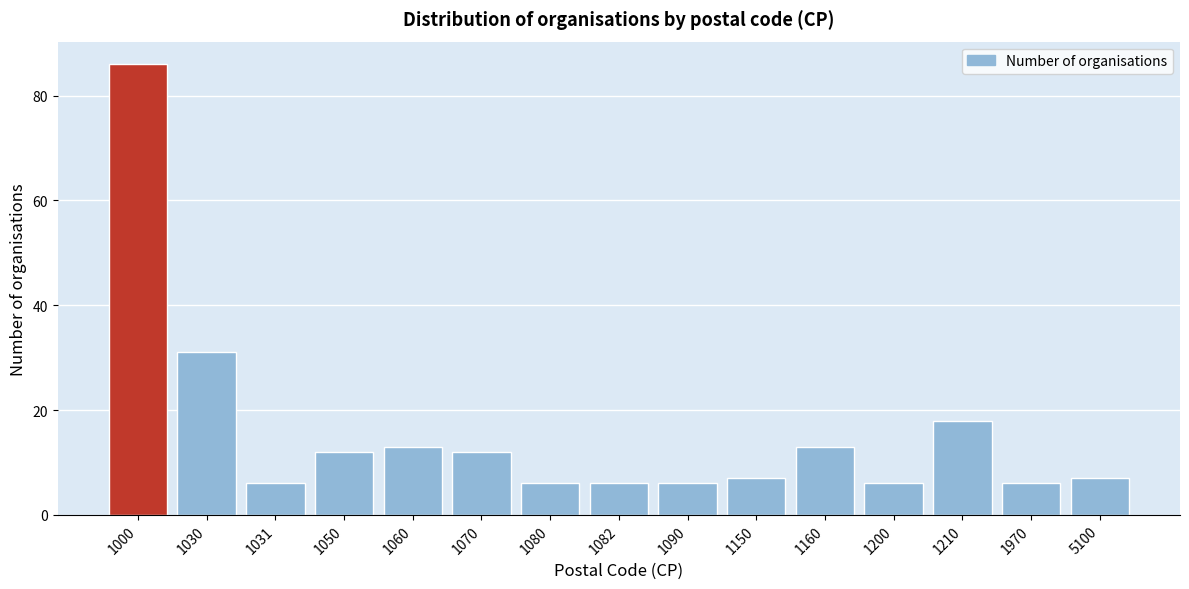

Reading left to right, transcribe all the data shown in this chart.

1000=86	1030=31	1031=6	1050=12	1060=13	1070=12	1080=6	1082=6	1090=6	1150=7	1160=13	1200=6	1210=18	1970=6	5100=7